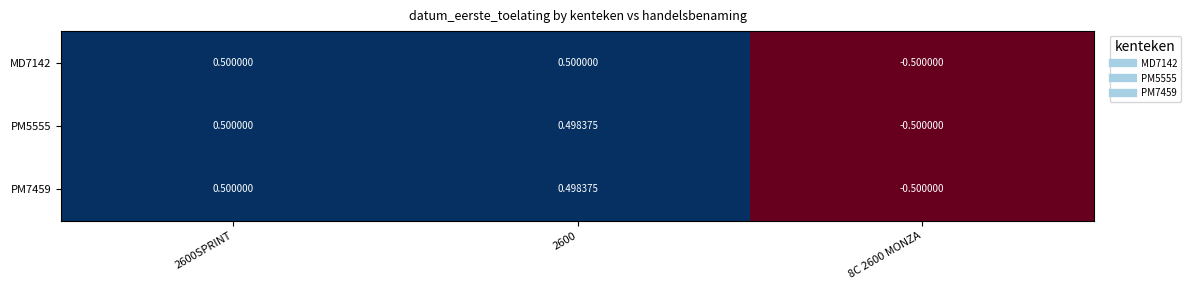

Is the value of PM5555 at 8C 2600 MONZA greater than the value of PM7459 at 2600SPRINT?

No